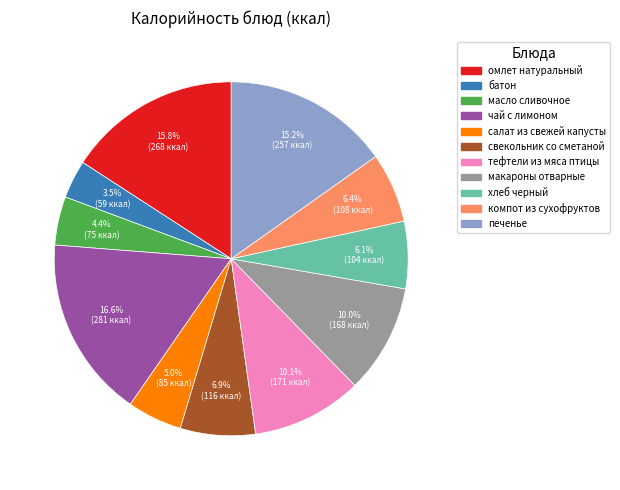

Is the sum of хлеб черный and макароны отварные greater than half?

No